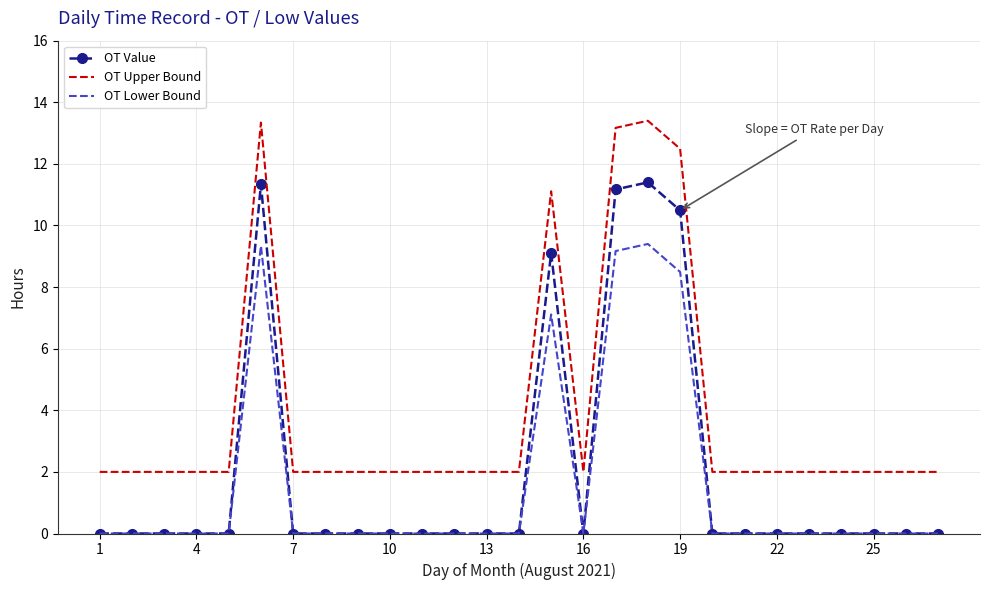

Which series has the largest total across all categories?

OT Upper Bound